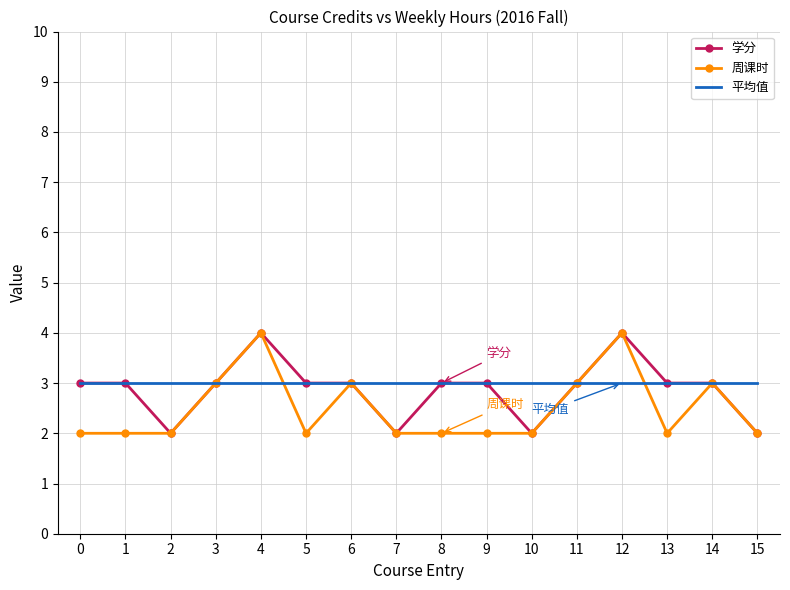

At how many categories does at least one series exceed 2?

16